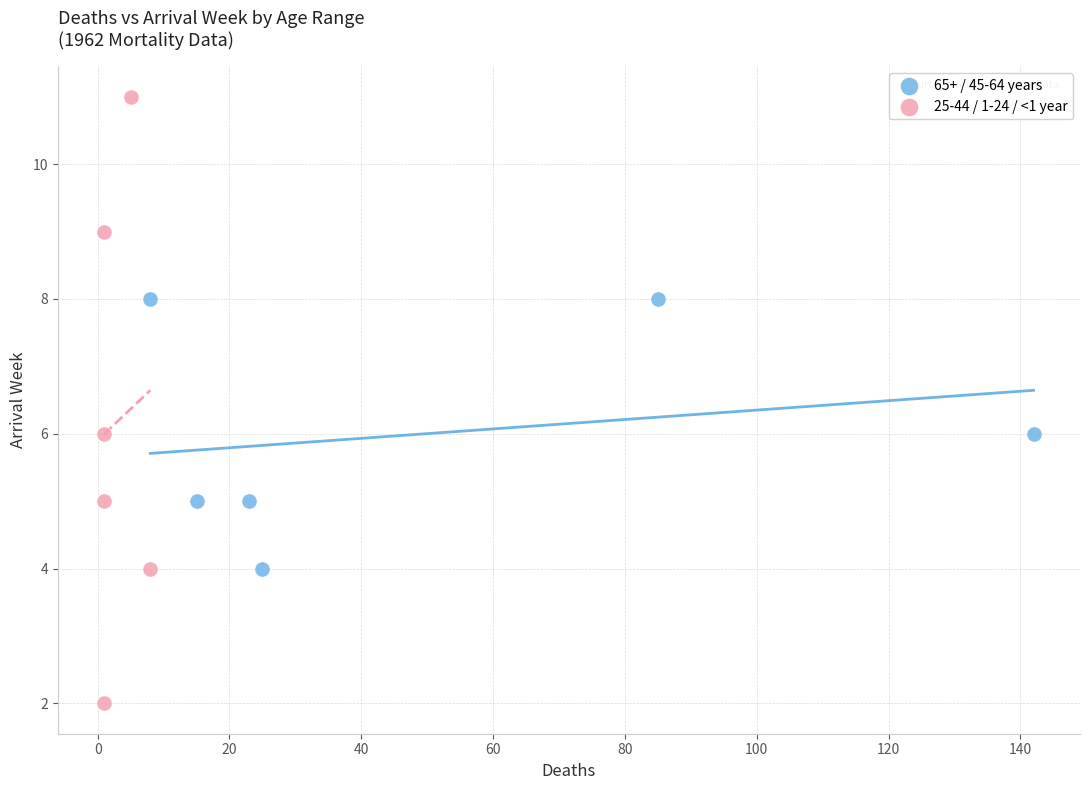

Which series has the widest spread of Y values?

25-44 / 1-24 / <1 year